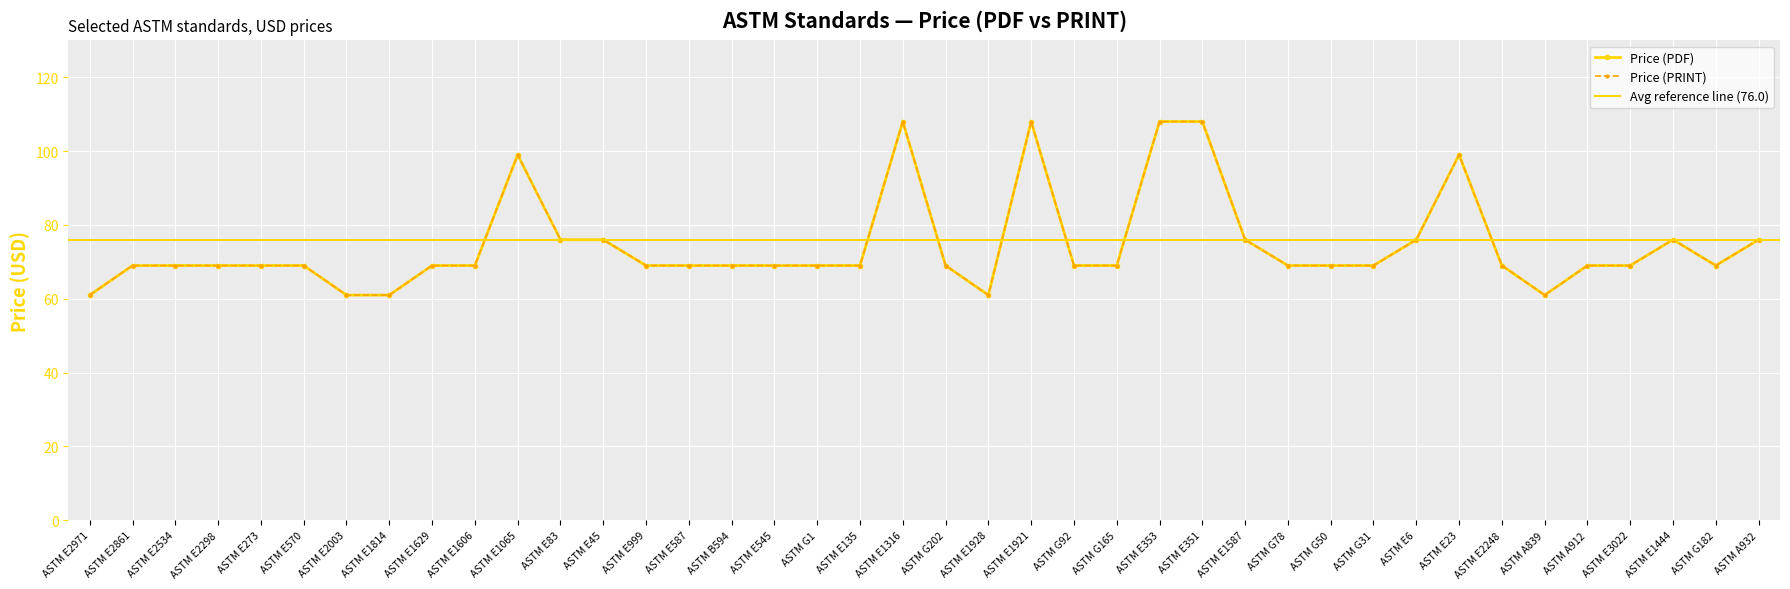

Reading left to right, transcribe all the data shown in this chart.

Price (PDF): ASTM E2971=61	ASTM E2861=69	ASTM E2534=69	ASTM E2298=69	ASTM E273=69	ASTM E570=69	ASTM E2003=61	ASTM E1814=61	ASTM E1629=69	ASTM E1606=69	ASTM E1065=99	ASTM E83=76	ASTM E45=76	ASTM E999=69	ASTM E587=69	ASTM B594=69	ASTM E545=69	ASTM G1=69	ASTM E135=69	ASTM E1316=108	ASTM G202=69	ASTM E1928=61	ASTM E1921=108	ASTM G92=69	ASTM G165=69	ASTM E353=108	ASTM E351=108	ASTM E1587=76	ASTM G78=69	ASTM G50=69	ASTM G31=69	ASTM E6=76	ASTM E23=99	ASTM E2248=69	ASTM A839=61	ASTM A912=69	ASTM E3022=69	ASTM E1444=76	ASTM G182=69	ASTM A932=76
Price (PRINT): ASTM E2971=61	ASTM E2861=69	ASTM E2534=69	ASTM E2298=69	ASTM E273=69	ASTM E570=69	ASTM E2003=61	ASTM E1814=61	ASTM E1629=69	ASTM E1606=69	ASTM E1065=99	ASTM E83=76	ASTM E45=76	ASTM E999=69	ASTM E587=69	ASTM B594=69	ASTM E545=69	ASTM G1=69	ASTM E135=69	ASTM E1316=108	ASTM G202=69	ASTM E1928=61	ASTM E1921=108	ASTM G92=69	ASTM G165=69	ASTM E353=108	ASTM E351=108	ASTM E1587=76	ASTM G78=69	ASTM G50=69	ASTM G31=69	ASTM E6=76	ASTM E23=99	ASTM E2248=69	ASTM A839=61	ASTM A912=69	ASTM E3022=69	ASTM E1444=76	ASTM G182=69	ASTM A932=76